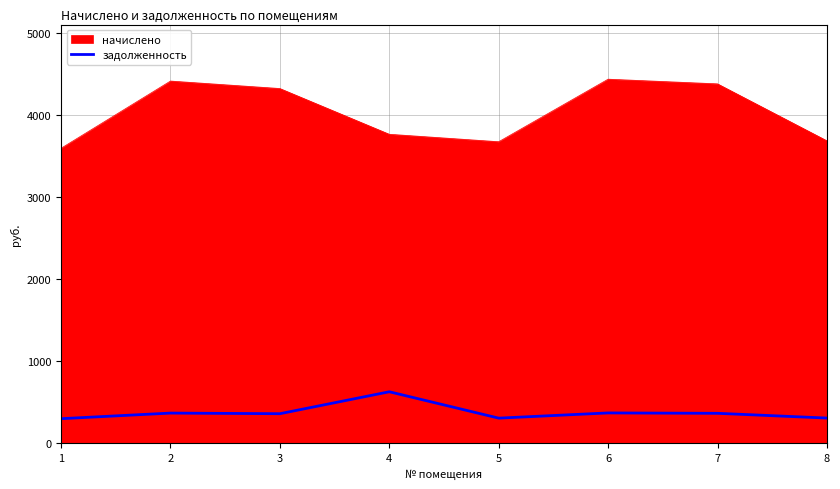

Count the number of categories in the chart.

8